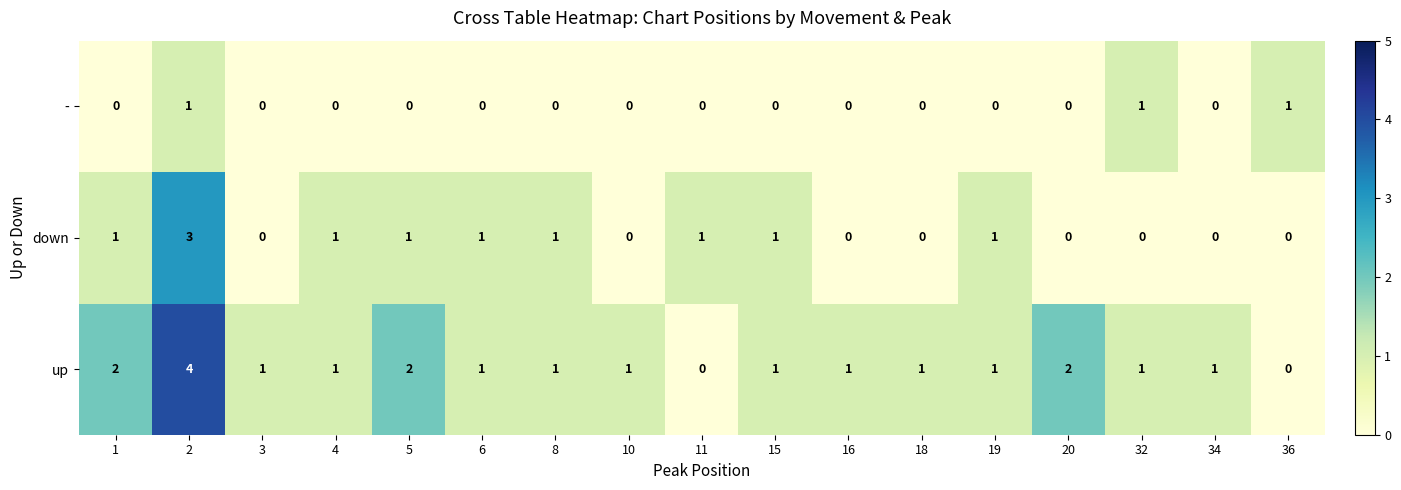

At how many categories does at least one series exceed 3?

1